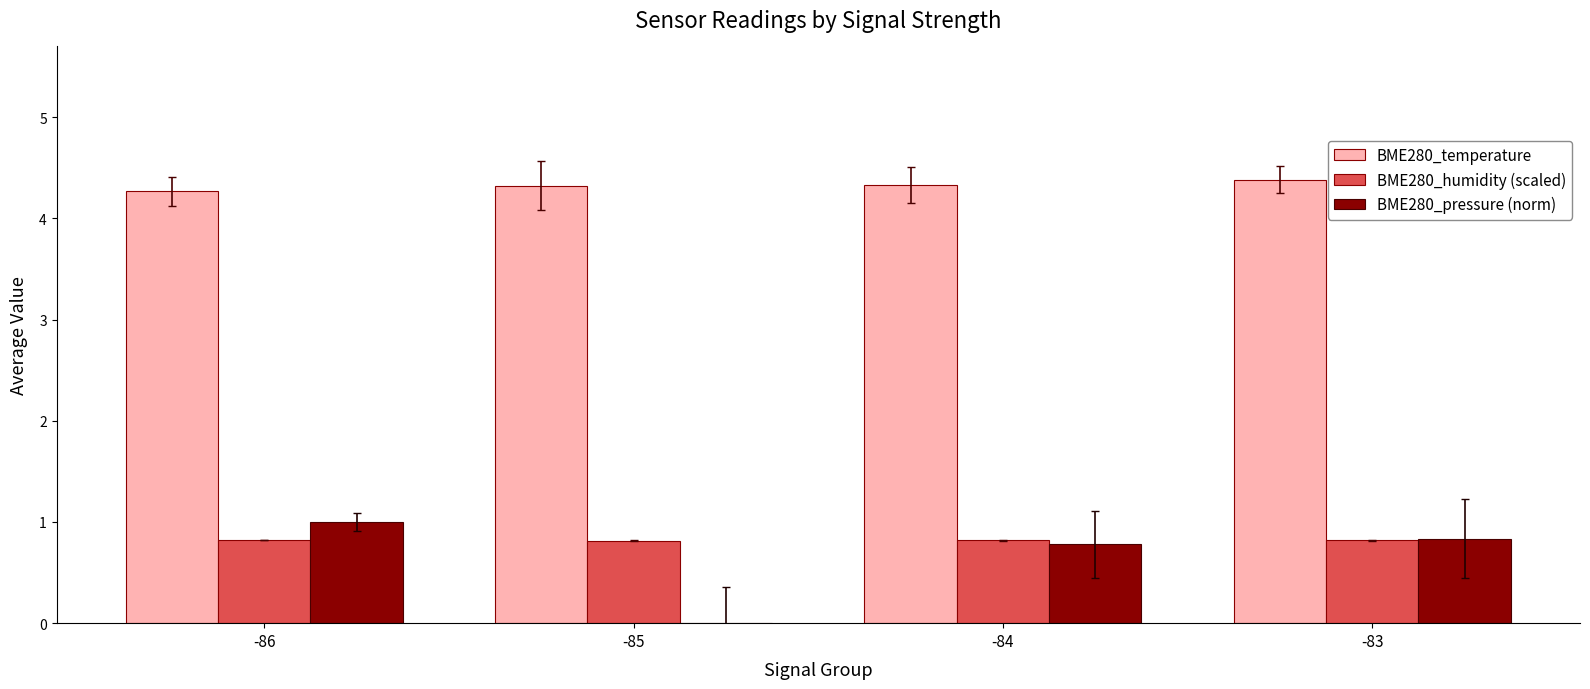

Which series has the largest total across all categories?

BME280_temperature